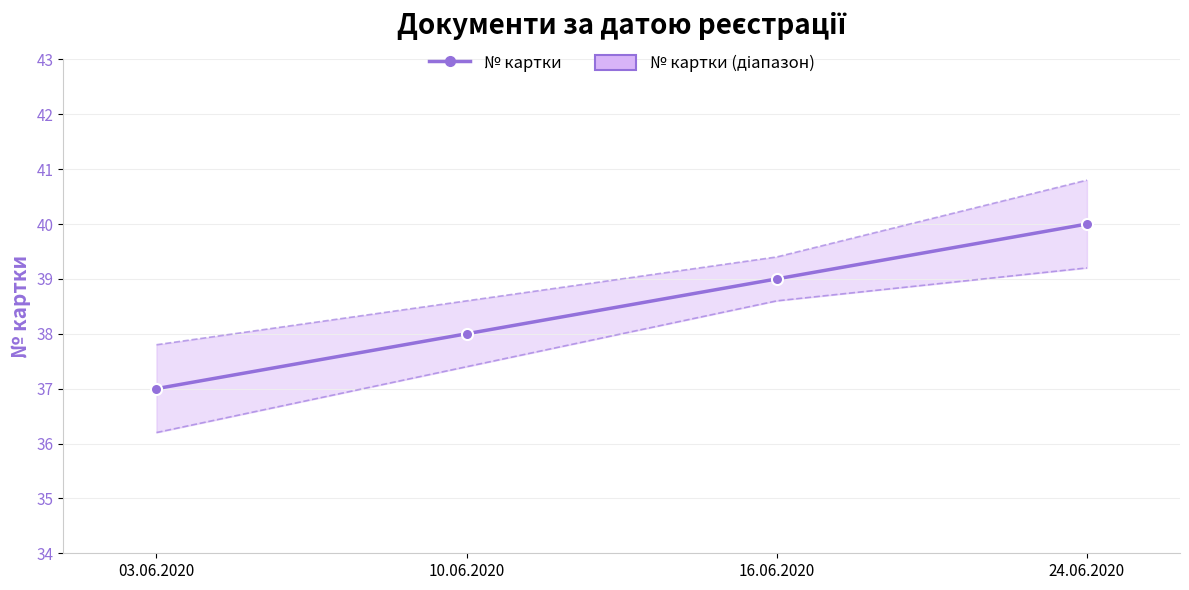

What is the greatest value displayed?

40